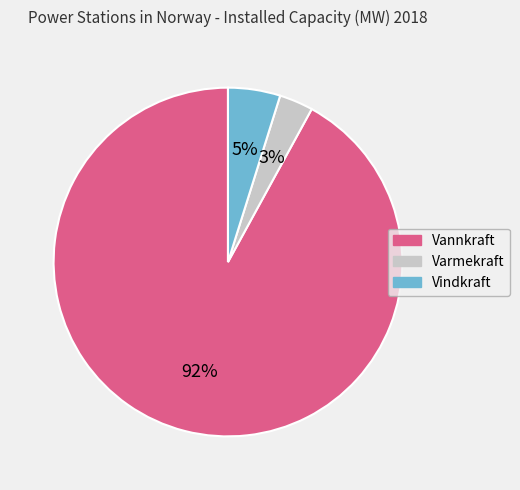

Count the number of slices in the pie.

3